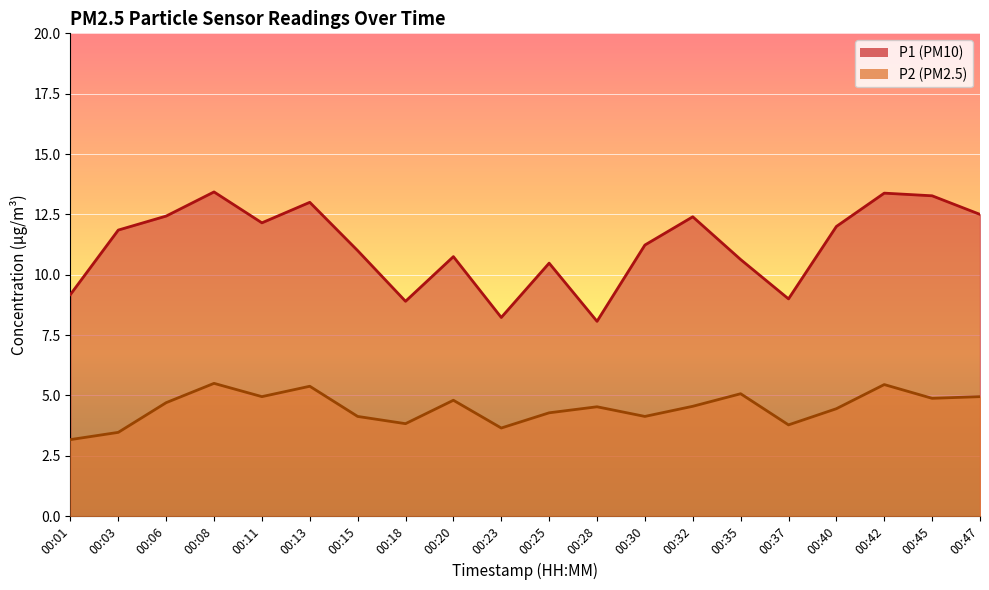

How many lines are shown in the chart?

2